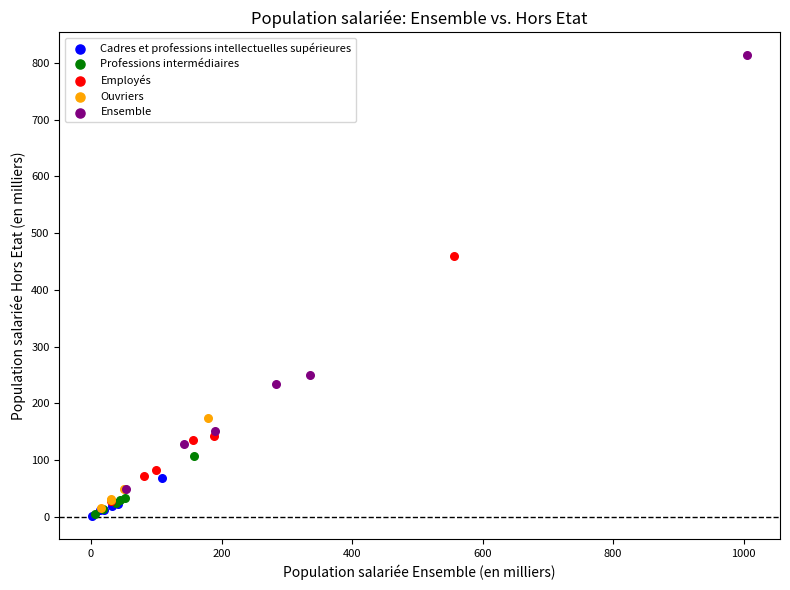

Which series contains the highest Y value?

Ensemble